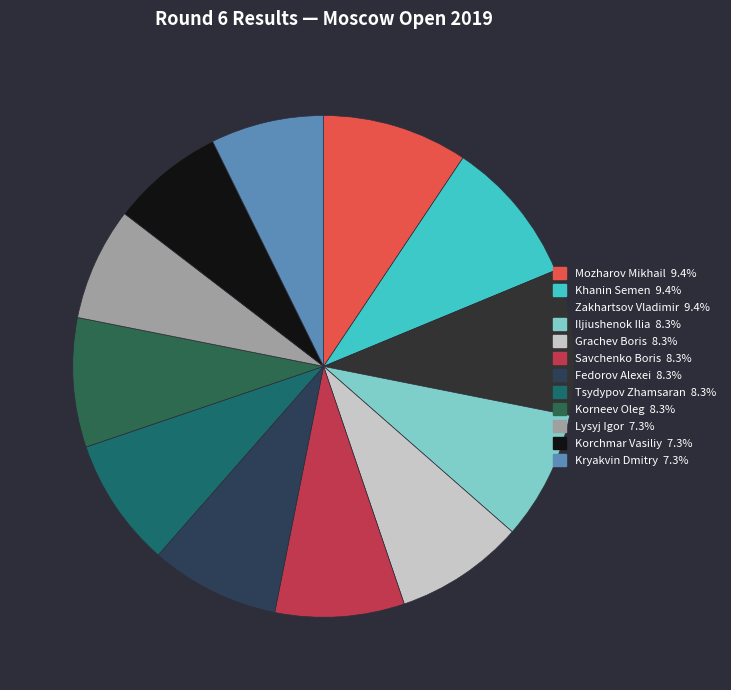

How many segments does this pie chart have?

12